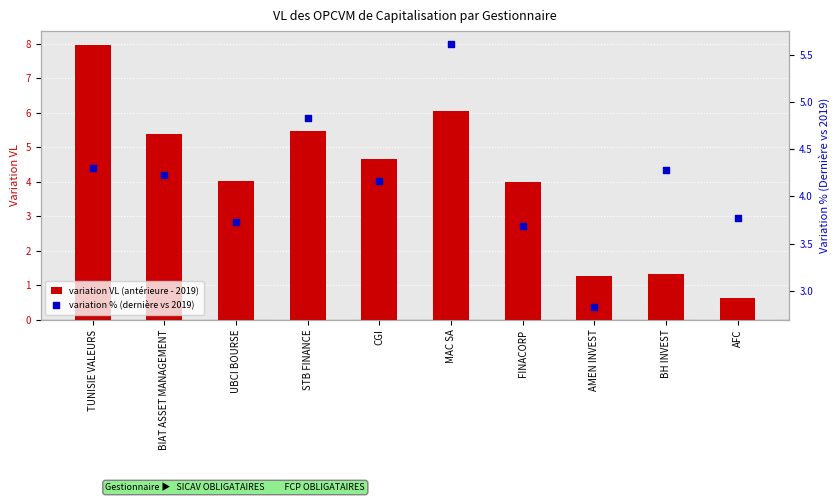

Which series reaches the maximum Y coordinate?

variation VL (antérieure - 2019)